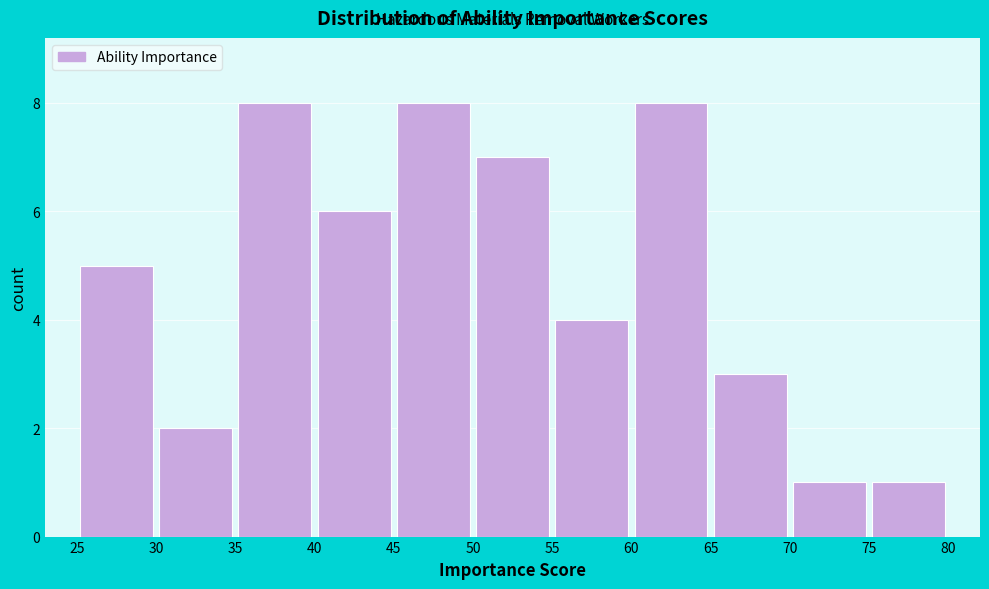

Reading left to right, list every bar in this chart as the range it spans on the x-axis followed by its height. The values are not printed on the chart, so give them approximately, as read against the axis.

25 to 30: 5
30 to 35: 2
35 to 40: 8
40 to 45: 6
45 to 50: 8
50 to 55: 7
55 to 60: 4
60 to 65: 8
65 to 70: 3
70 to 75: 1
75 to 80: 1